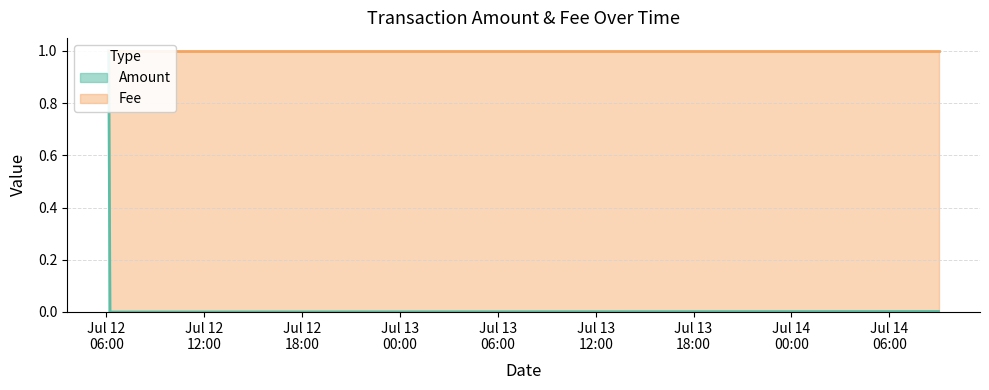

List the labels in order of value, smallest first.

2017-07-12 06:13:00, 2017-07-14 09:01:19, 2017-07-12 06:08:11